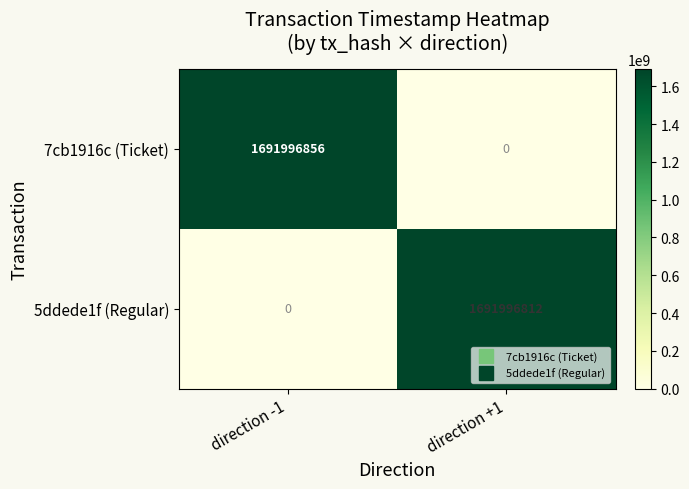

True or false: 5ddede1f (Regular) has a value of -654827052 at direction -1.

False